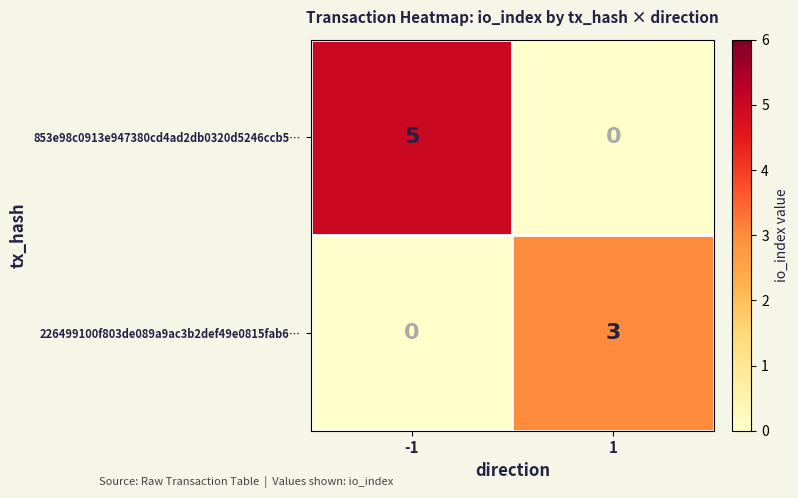

Is it true that 226499100f803de089a9ac3b2def49e0815fab6… equals 0 at -1?

True